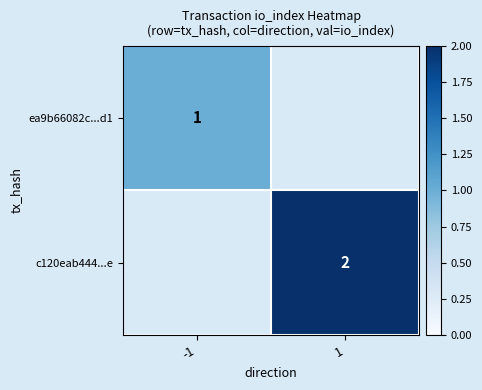

The value of c120eab444...e at 1 is 2. True or false?

True